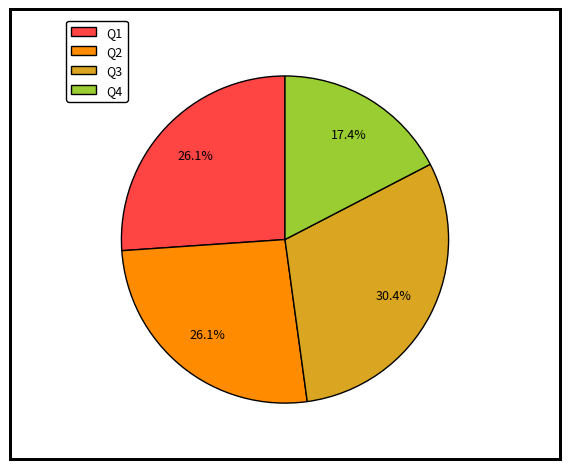

Is there a majority slice in this chart?

No